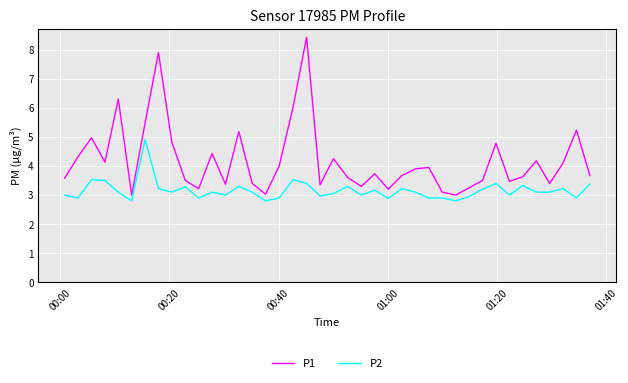

What is the lowest value of the P2 series?

2.8